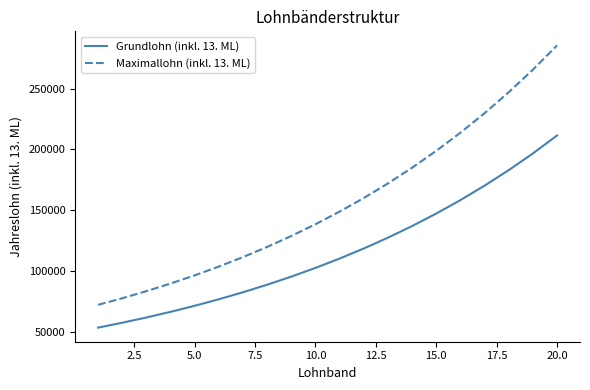

Which series has the widest spread of values?

Maximallohn (inkl. 13. ML)